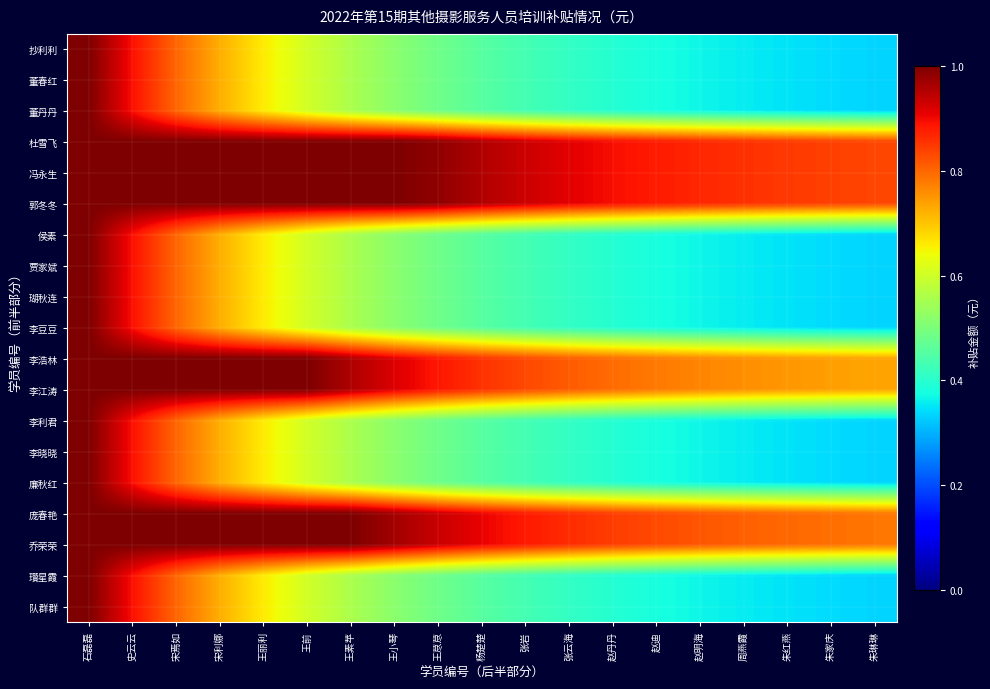

Rank the series by their maximum value, from lowest to highest.

抄利利, 董春红, 董丹丹, 杜雪飞, 冯永生, 郭冬冬, 侯素, 贾家斌, 瑚秋连, 李豆豆, 李浩林, 李江涛, 李利君, 李晓晓, 廉秋红, 庞春艳, 乔荣荣, 瓚星霞, 队群群